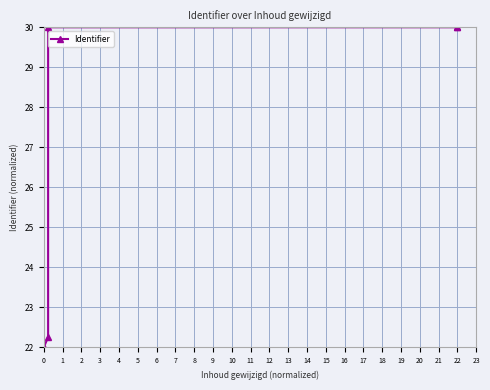

What is the maximum value shown in the chart?

30.0